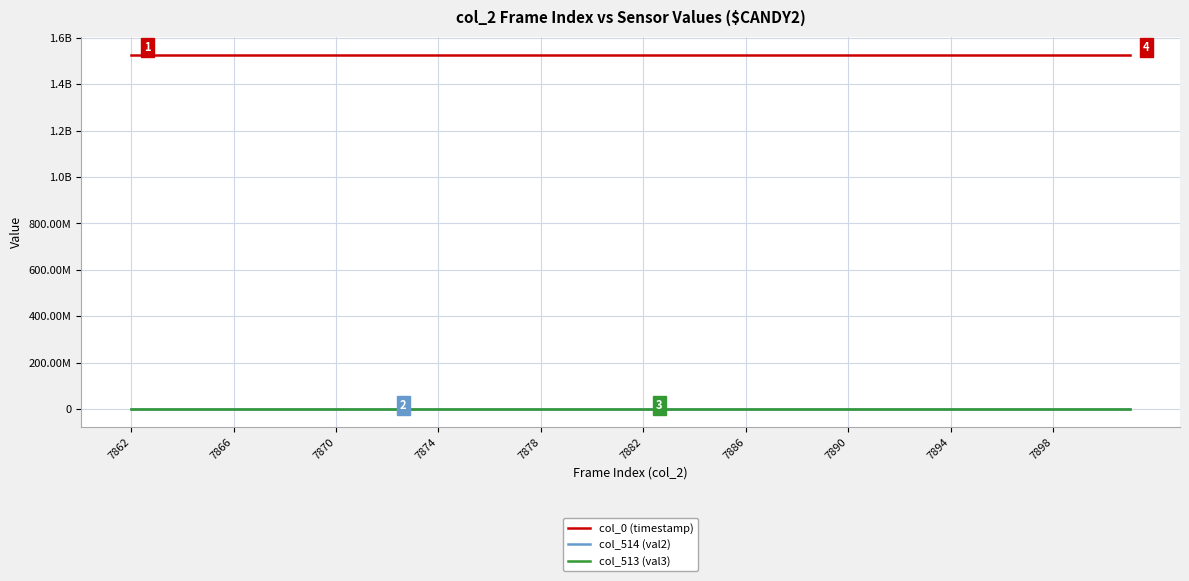

What is the smallest value displayed?

19063.0